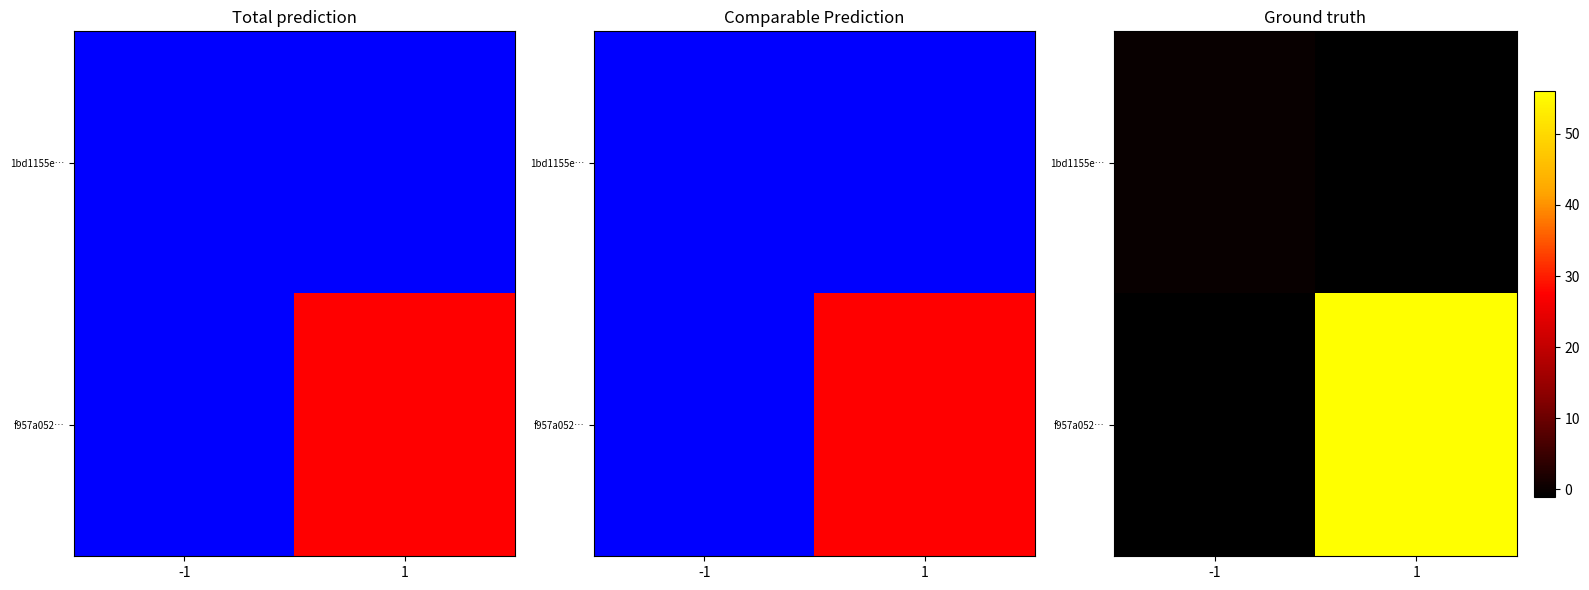

Which category has the highest value in the 1bd1155e… series?

-1